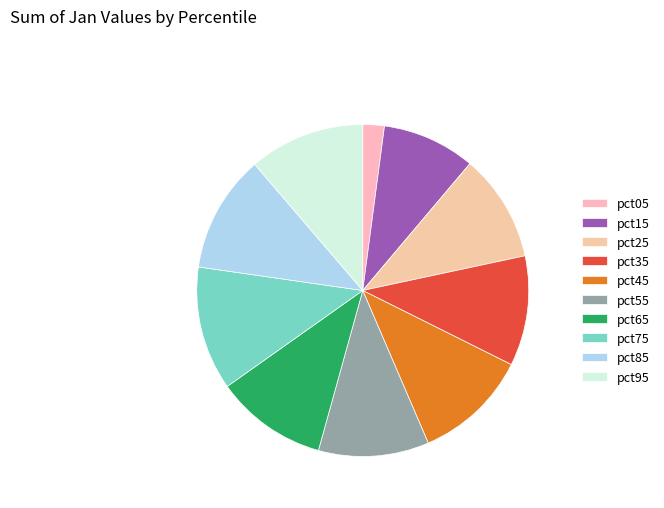

How many slices are in this pie chart?

10